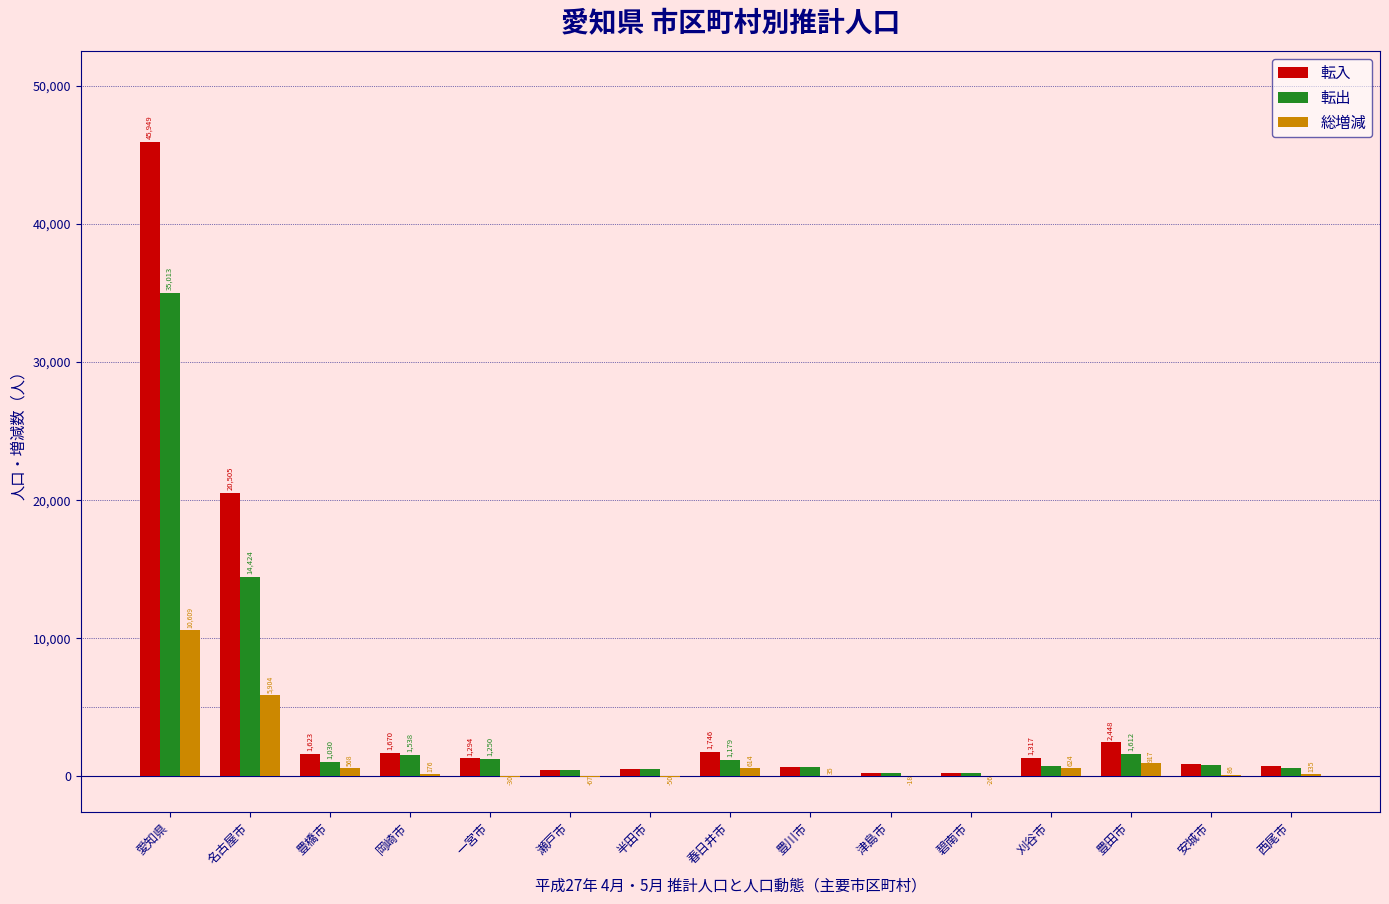

How many groups of bars are there?

15